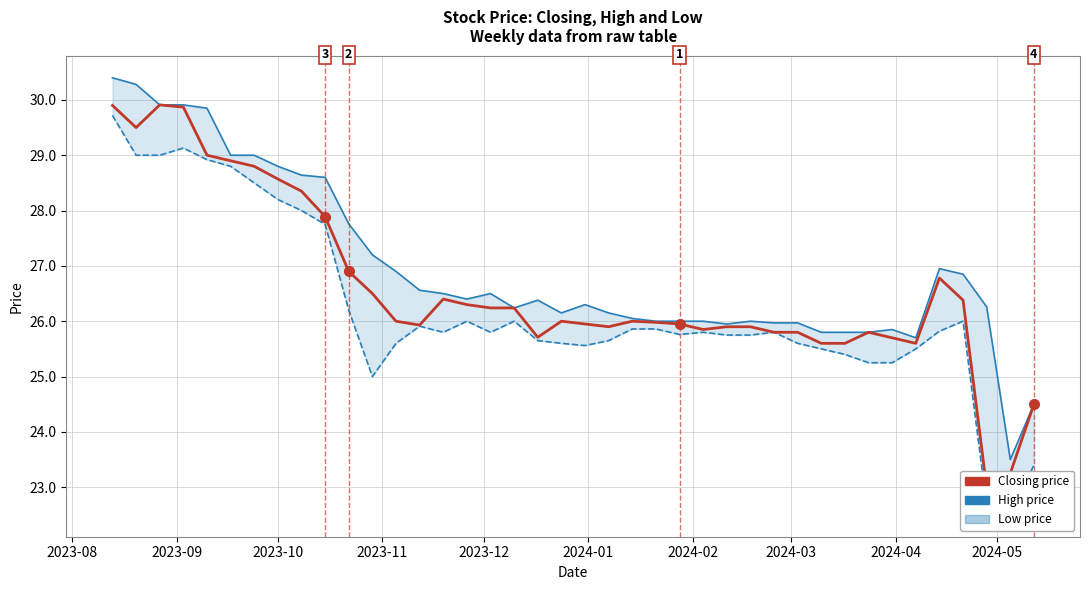

What is the greatest value displayed?

30.4